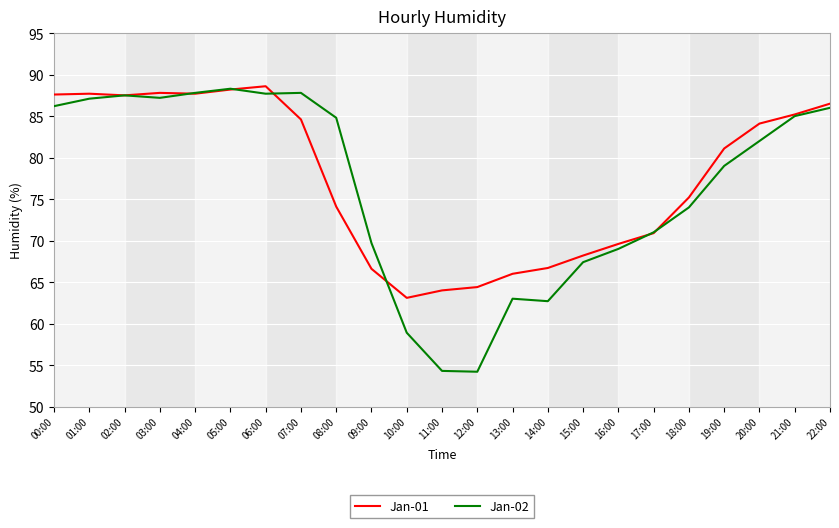

What position from the right is 06:00?

17